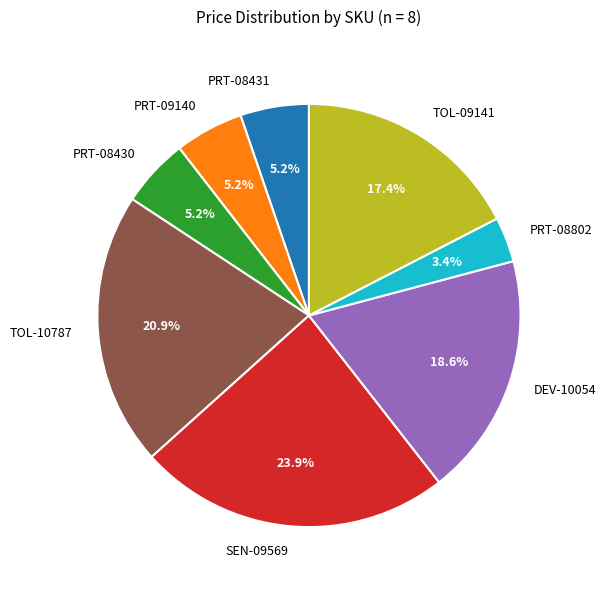

Which slice is the largest?

SEN-09569